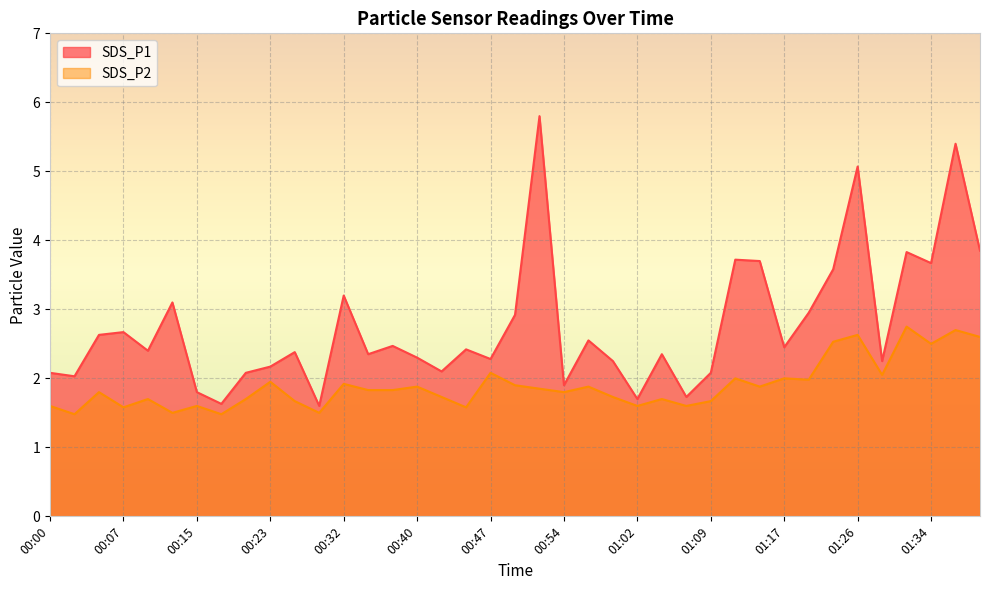

Reading left to right, list all the values displayed in this chart.

SDS_P1: 2.1	2.0	2.6	2.7	2.4	3.1	1.8	1.6	2.1	2.2	2.4	1.6	3.2	2.4	2.5	2.3	2.1	2.4	2.3	2.9	5.8	1.9	2.5	2.2	1.7	2.4	1.7	2.1	3.7	3.7	2.5	3.0	3.6	5.1	2.2	3.8	3.7	5.4	3.9
SDS_P2: 1.6	1.5	1.8	1.6	1.7	1.5	1.6	1.5	1.7	1.9	1.7	1.5	1.9	1.8	1.8	1.9	1.7	1.6	2.1	1.9	1.9	1.8	1.9	1.7	1.6	1.7	1.6	1.7	2.0	1.9	2.0	2.0	2.5	2.6	2.0	2.8	2.5	2.7	2.6